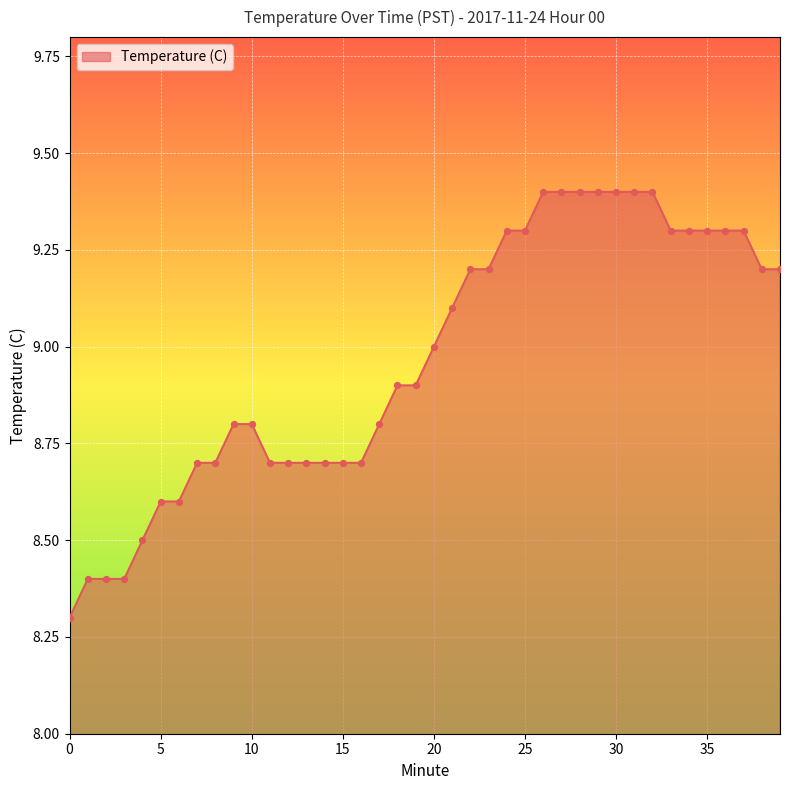

What is the greatest value displayed?

9.4